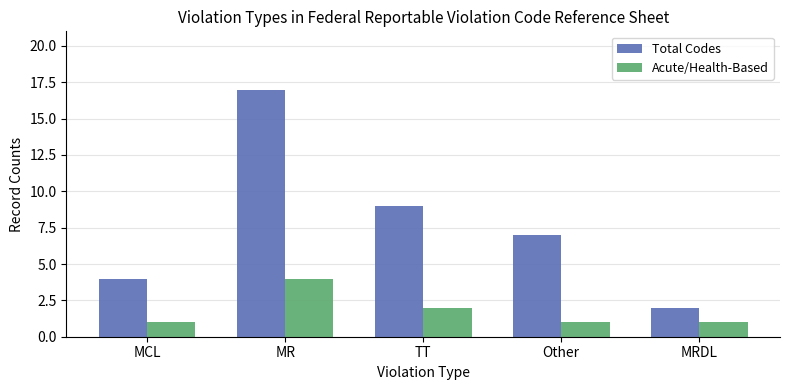

What position from the left is MR?

2